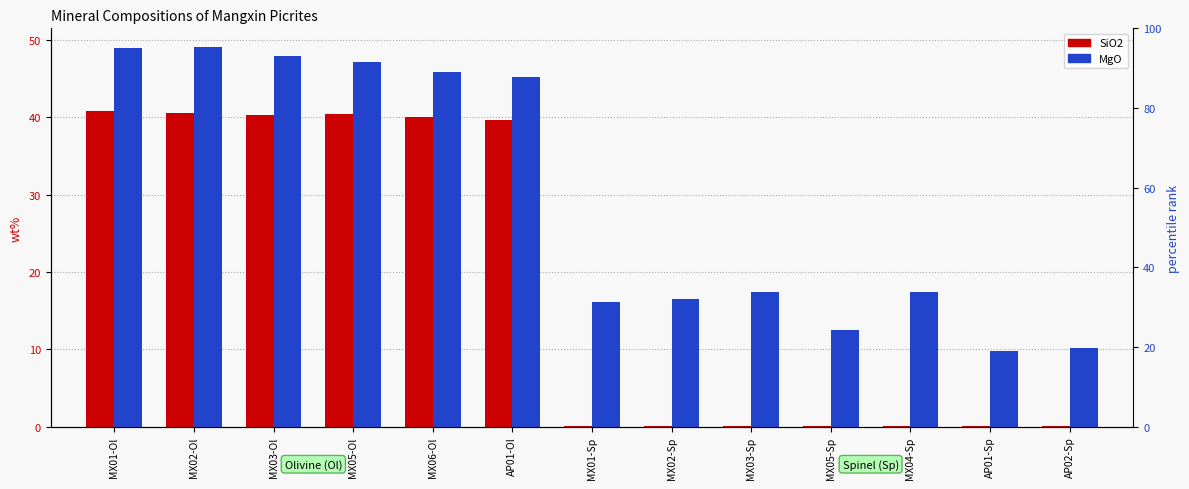

Rank the categories by MgO value from highest to lowest.

MX02-Ol, MX01-Ol, MX03-Ol, MX05-Ol, MX06-Ol, AP01-Ol, MX03-Sp, MX04-Sp, MX02-Sp, MX01-Sp, MX05-Sp, AP02-Sp, AP01-Sp